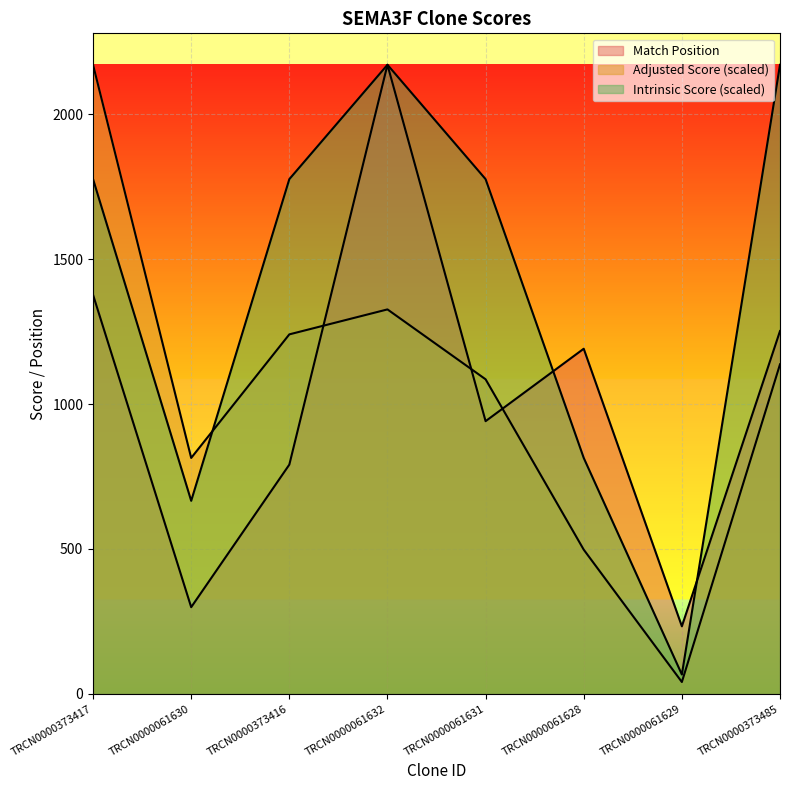

Rank the series at TRCN0000373417 from highest to lowest value.

Adjusted Score, Intrinsic Score, Match Position